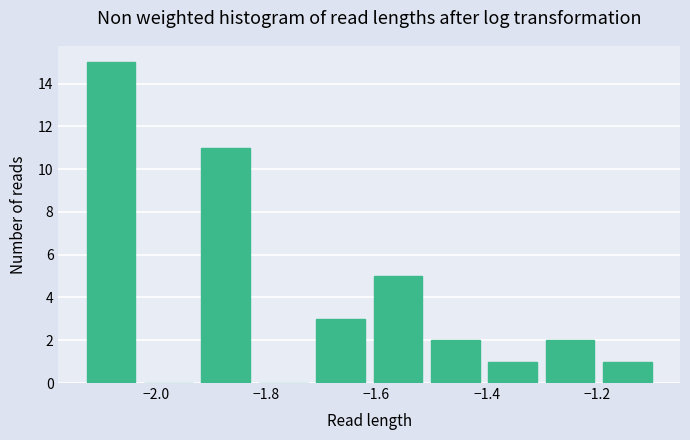

How tall is the bar that spans -1.20 to -1.10 on the x-axis? Neither the bar edges nor the heights are printed on the chart, so give them approximately, as read against the axes.

1